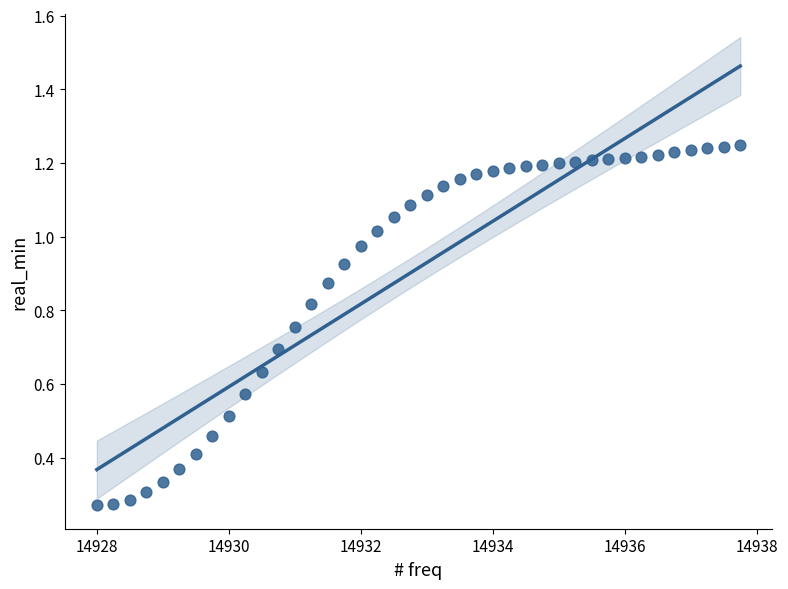

What is the range of X values (max minus min)?

9.8